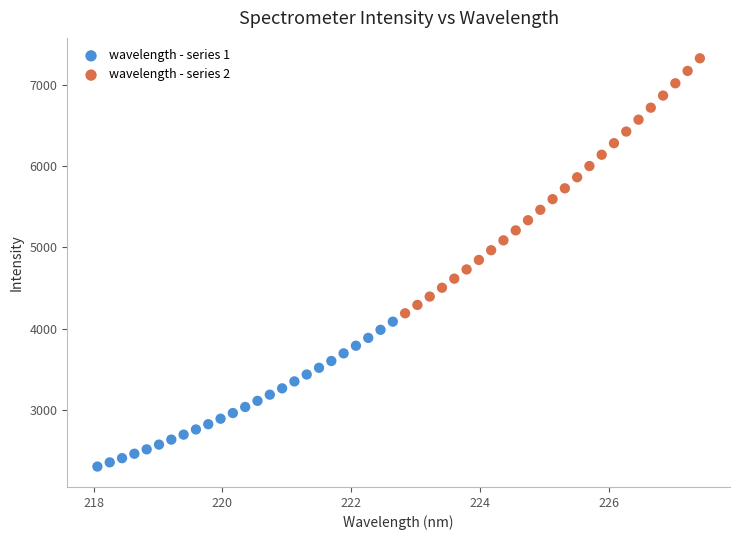

What are all the series names shown in the legend?

wavelength - series 1, wavelength - series 2